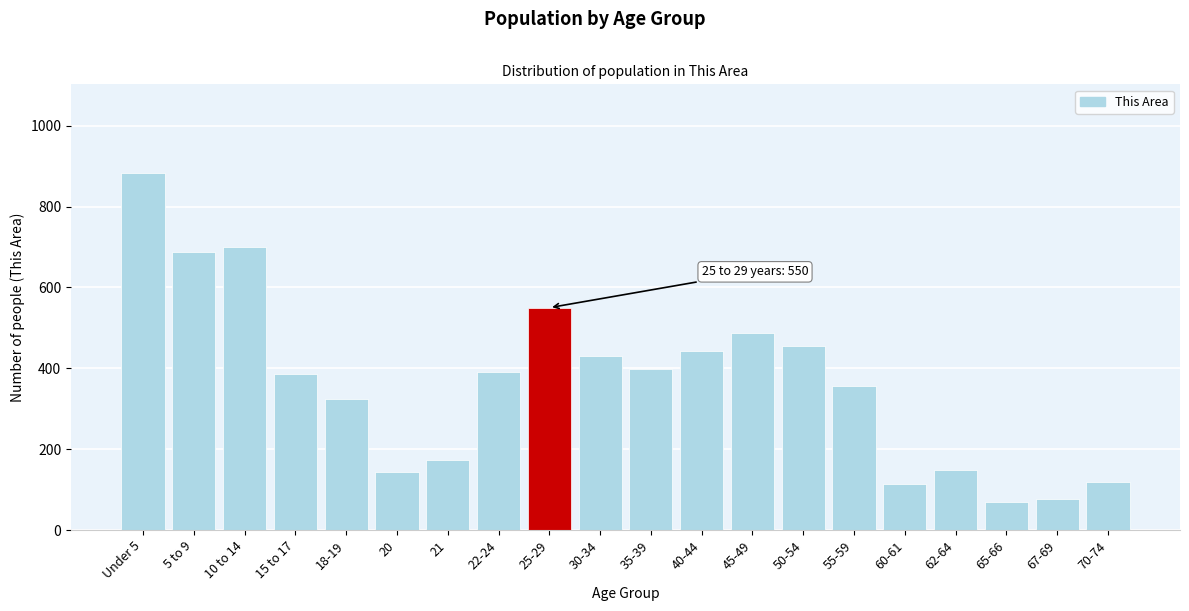

Between 21 and 45-49, which is larger?

45-49